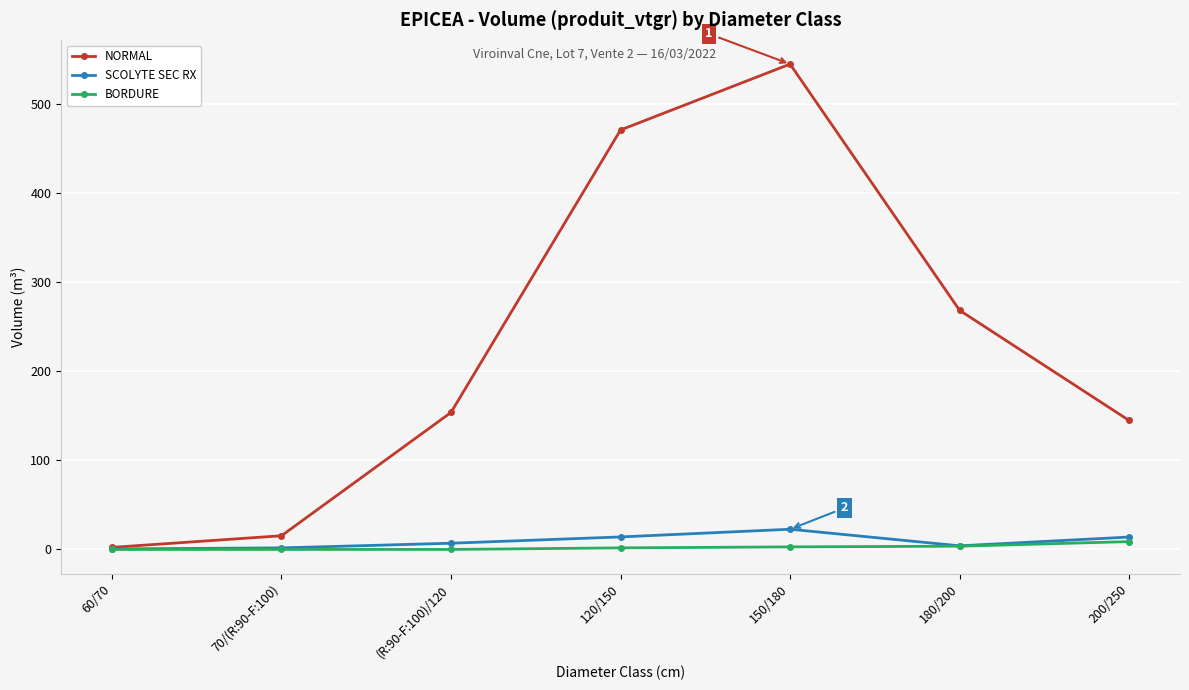

Does the chart display data point markers on the line(s)?

Yes